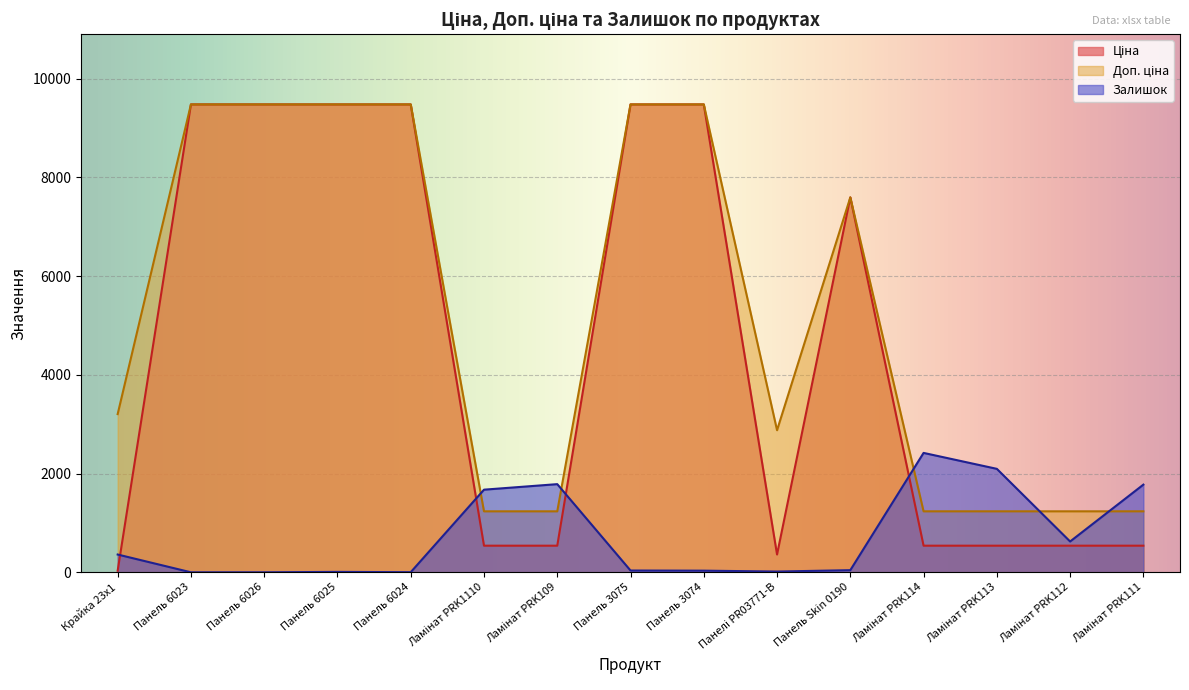

Reading left to right, list all the values displayed in this chart.

Ціна: 32.0	9480.1	9480.1	9480.1	9480.1	539.0	539.0	9480.1	9480.1	359.9	7596.5	539.0	539.0	539.0	539.0
Доп. ціна: 3205.0	9480.1	9480.1	9480.1	9480.1	1235.4	1235.4	9480.1	9480.1	2878.8	7596.5	1235.4	1235.4	1235.4	1235.4
Залишок: 360.0	0.0	0.0	8.0	2.0	1674.0	1786.0	36.0	33.0	15.0	43.0	2419.0	2096.0	624.0	1776.0